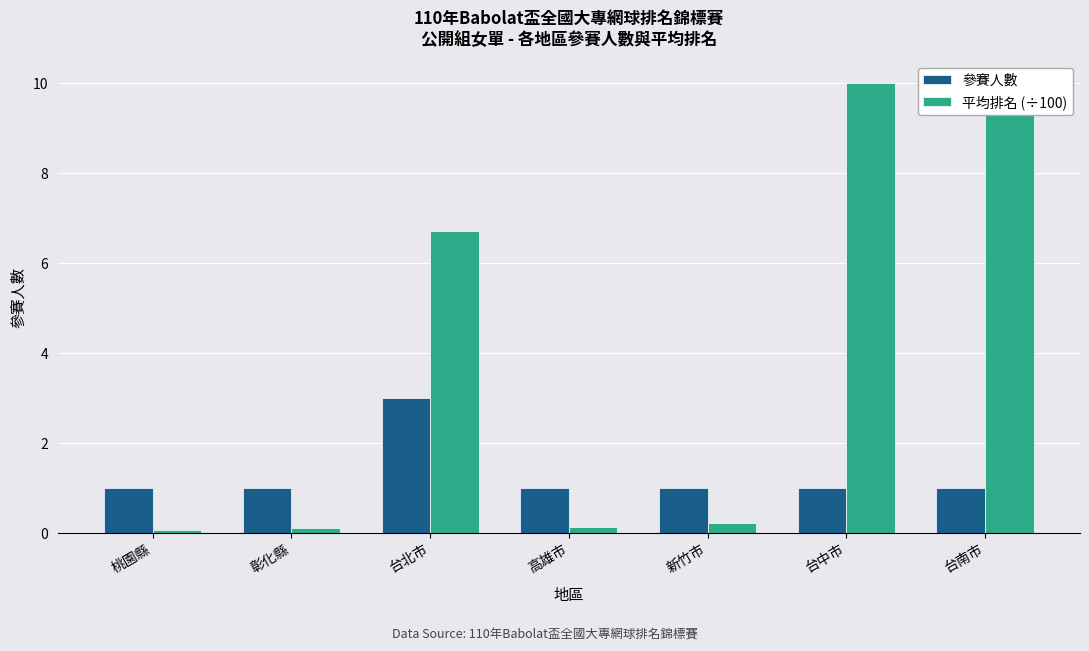

True or false: 參賽人數 has a value of 1.0 at 彰化縣.

True